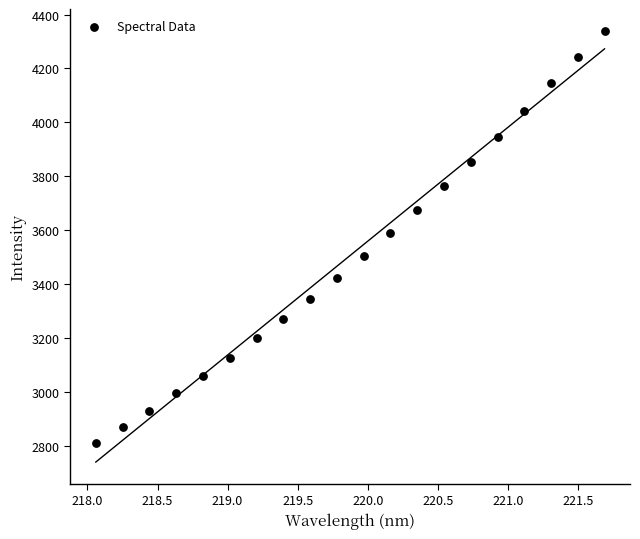

What is the range of X values (max minus min)?

3.6